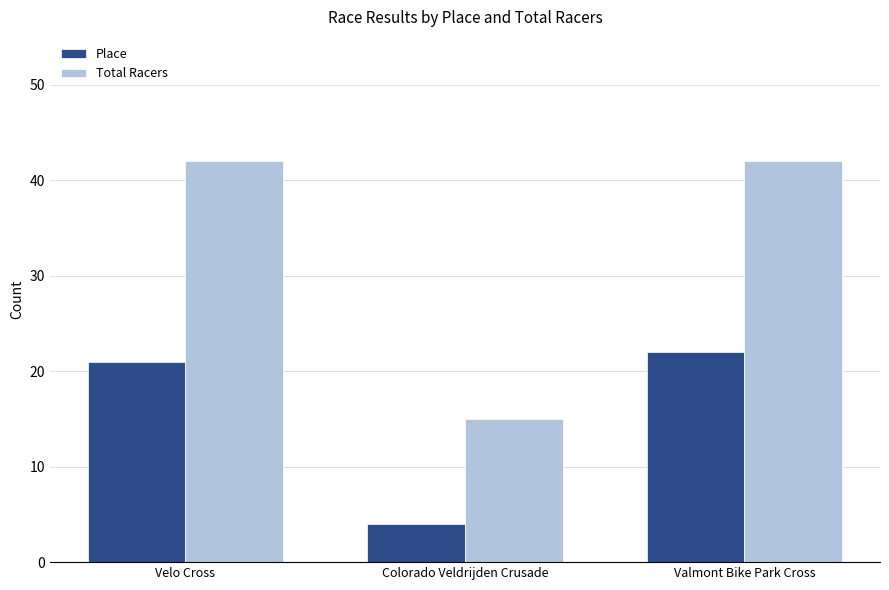

What is the difference between the Place values at Velo Cross and Valmont Bike Park Cross?

1